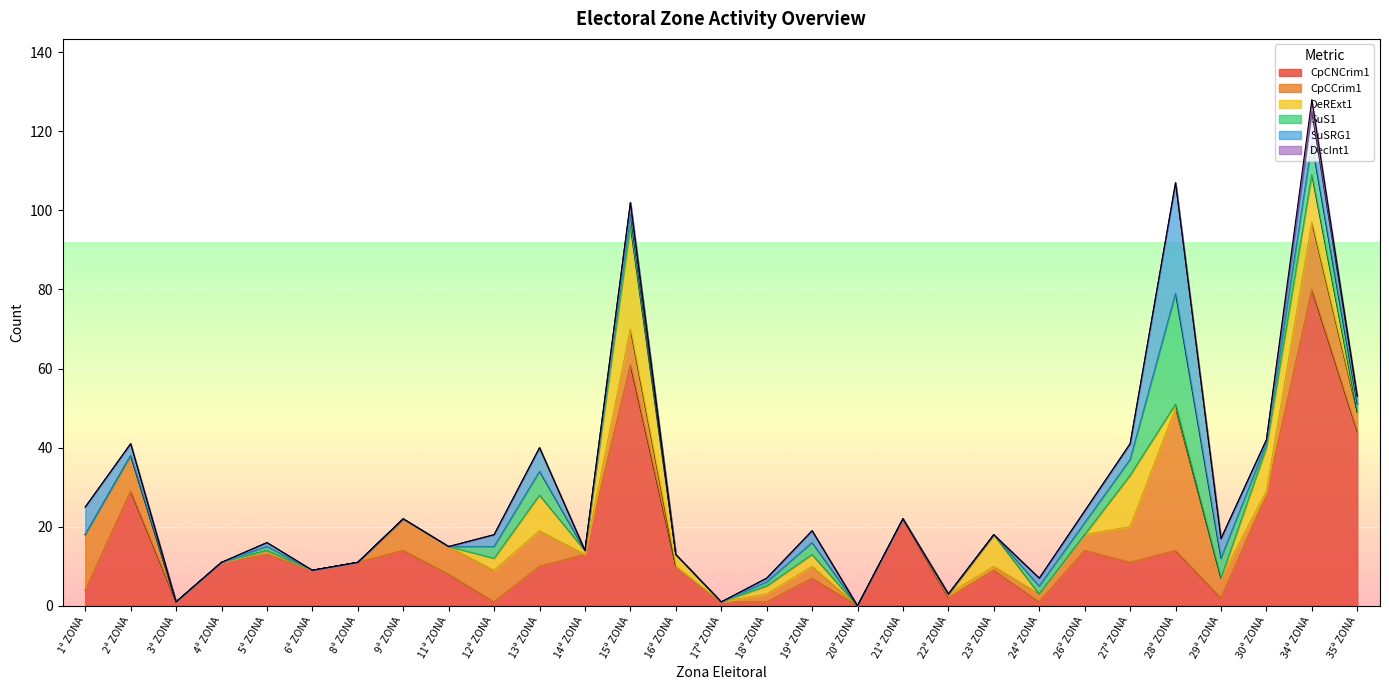

Where is DecInt1 nearest to the value 1?

1ª ZONA